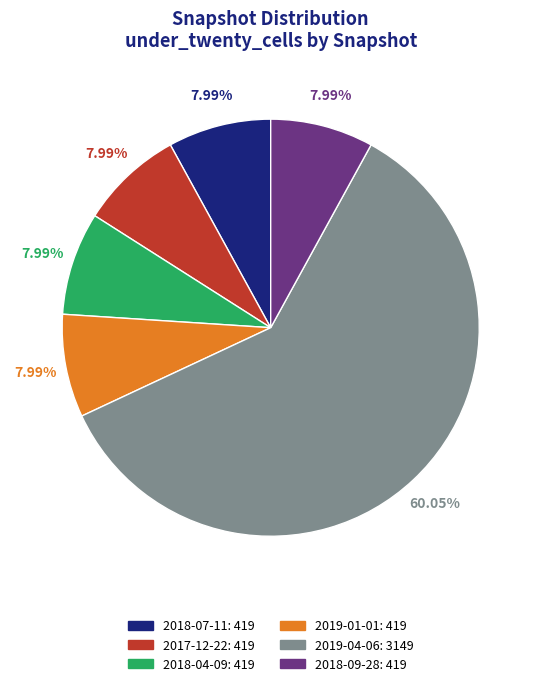

Which category has the biggest portion of the pie?

2019-04-06